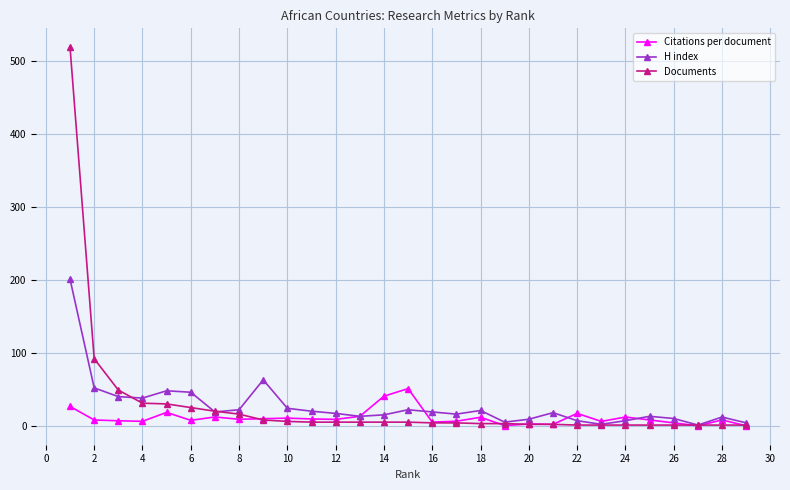

True or false: H index has more than 0 points higher than both neighbors.

True